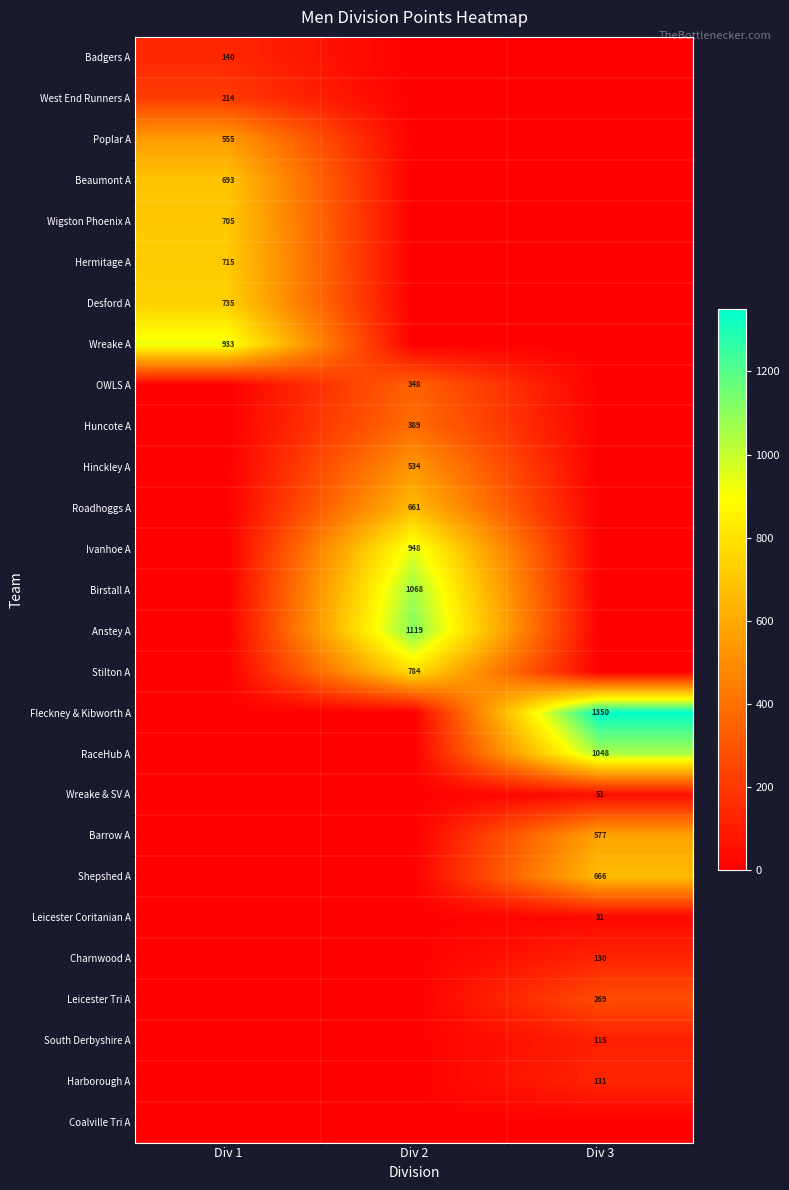

True or false: Hinckley A has a value of 534 at Div 2.

True